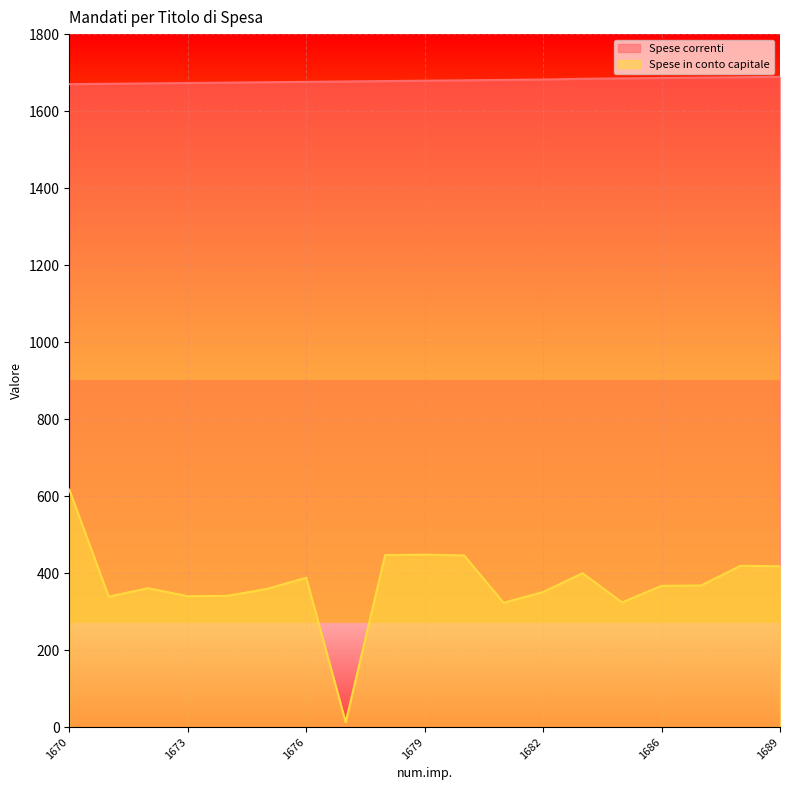

Count the number of data series in this chart.

2